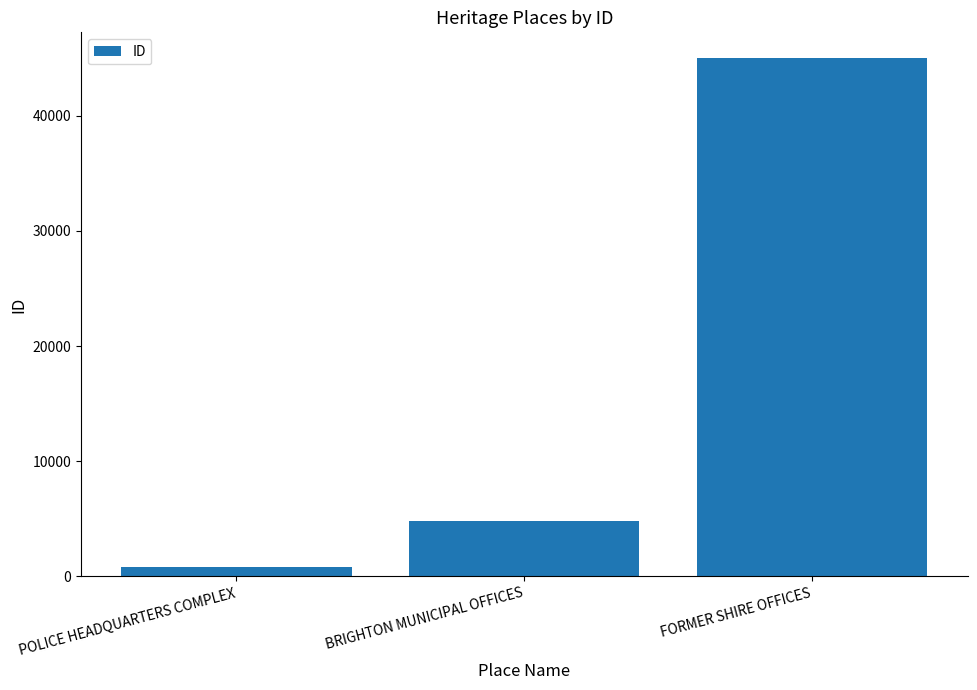

What is the difference between the maximum and second lowest values?

40150